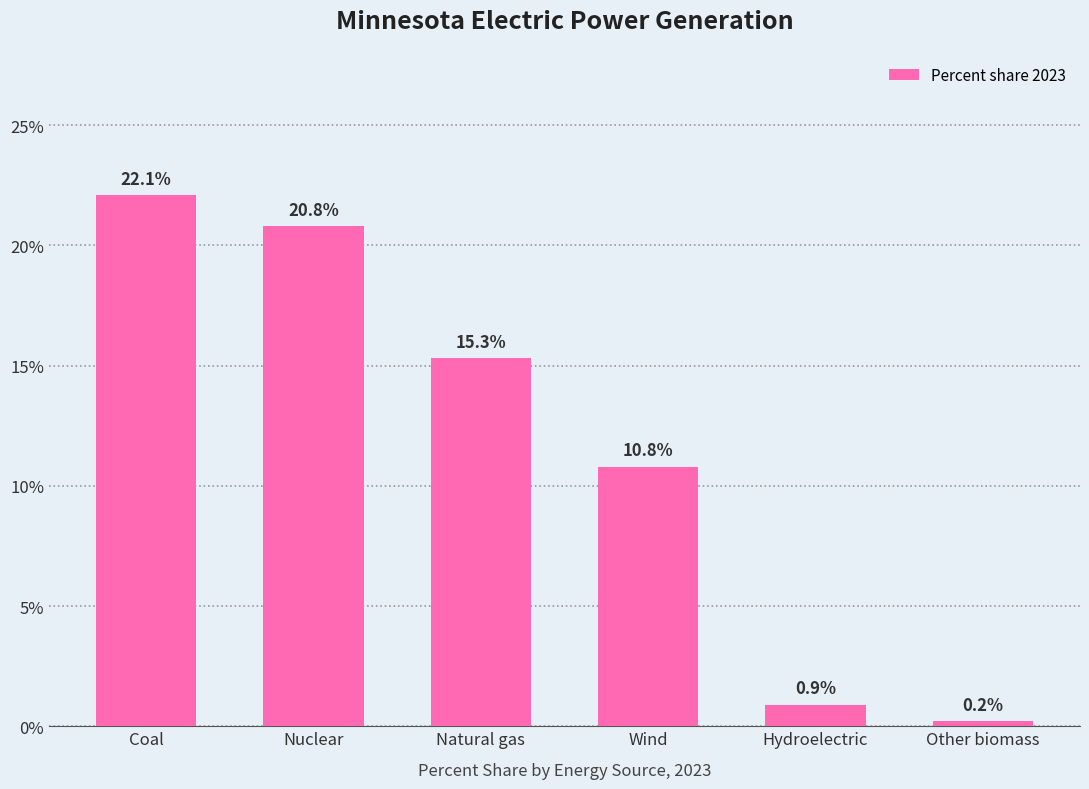

What value does the data have at Nuclear?

20.8